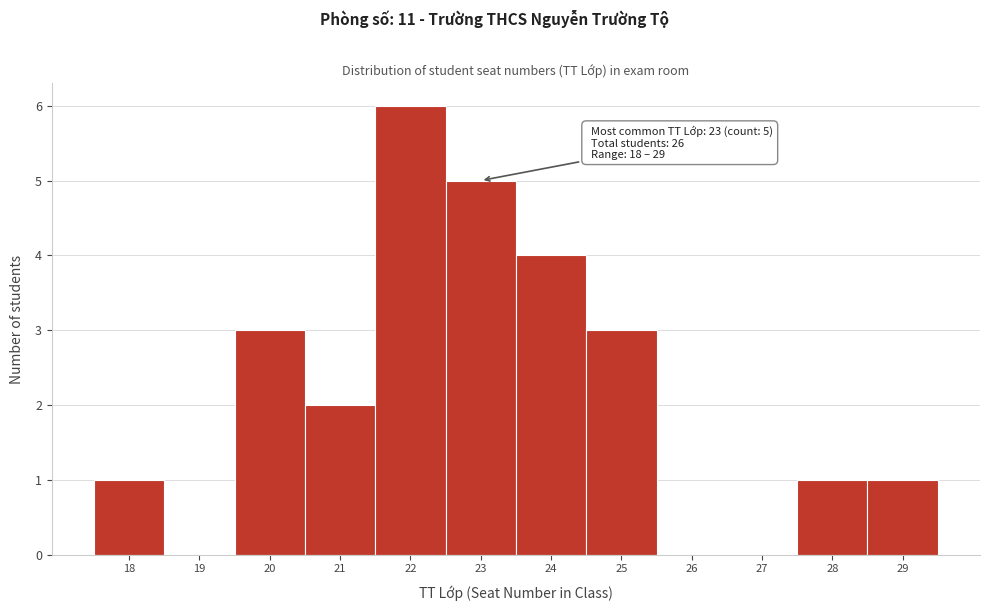

Over which range of the x-axis is the bar tallest?

21.5 to 22.5